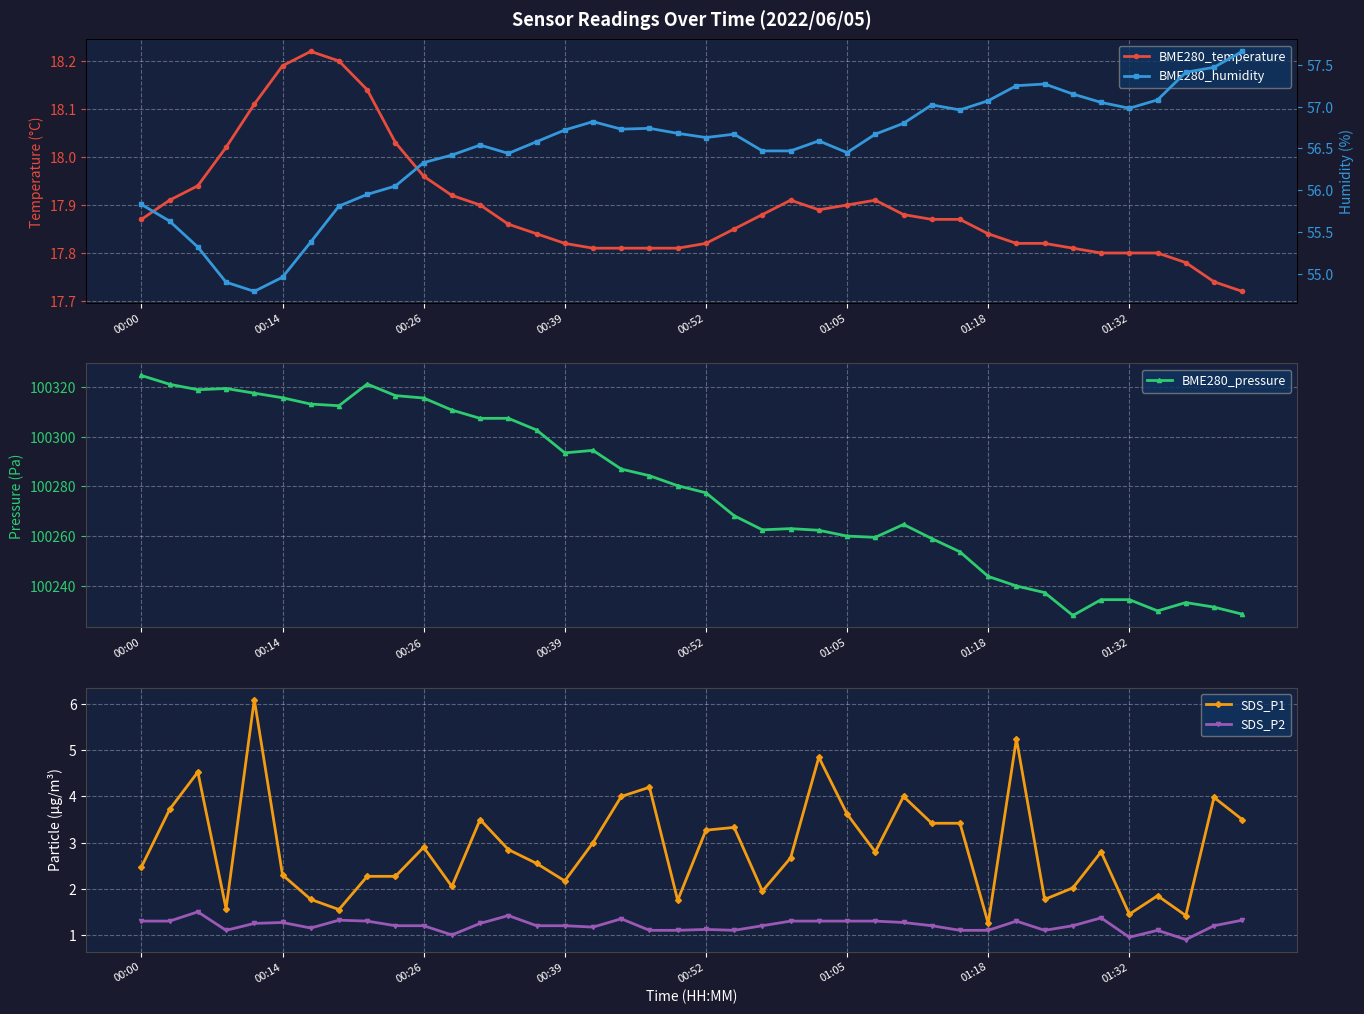

Reading right to left, list all the values displayed in this chart.

BME280_temperature: 17.7	17.7	17.8	17.8	17.8	17.8	17.8	17.8	17.8	17.8	17.9	17.9	17.9	17.9	17.9	17.9	17.9	17.9	17.9	17.8	17.8	17.8	17.8	17.8	17.8	17.8	17.9	17.9	17.9	18.0	18.0	18.1	18.2	18.2	18.2	18.1	18.0	17.9	17.9	17.9
BME280_pressure: 100228.7	100231.5	100233.4	100230.0	100234.5	100234.5	100228.2	100237.4	100240.0	100243.9	100253.7	100259.1	100264.7	100259.6	100260.1	100262.4	100263.1	100262.6	100268.2	100277.4	100280.3	100284.3	100286.9	100294.5	100293.5	100302.6	100307.3	100307.3	100310.6	100315.5	100316.4	100321.1	100312.4	100313.1	100315.6	100317.4	100319.3	100318.8	100321.0	100324.5
SDS_P1: 3.5	4.0	1.4	1.9	1.4	2.8	2.0	1.8	5.2	1.2	3.4	3.4	4.0	2.8	3.6	4.8	2.7	1.9	3.3	3.3	1.8	4.2	4.0	3.0	2.2	2.5	2.9	3.5	2.0	2.9	2.3	2.3	1.6	1.8	2.3	6.1	1.6	4.5	3.7	2.5
SDS_P2: 1.3	1.2	0.9	1.1	0.9	1.4	1.2	1.1	1.3	1.1	1.1	1.2	1.3	1.3	1.3	1.3	1.3	1.2	1.1	1.1	1.1	1.1	1.4	1.2	1.2	1.2	1.4	1.2	1.0	1.2	1.2	1.3	1.3	1.1	1.3	1.2	1.1	1.5	1.3	1.3
BME280_humidity: 57.7	57.5	57.4	57.1	57.0	57.0	57.1	57.3	57.2	57.1	57.0	57.0	56.8	56.7	56.5	56.6	56.5	56.5	56.7	56.6	56.7	56.7	56.7	56.8	56.7	56.6	56.4	56.5	56.4	56.3	56.0	56.0	55.8	55.4	55.0	54.8	54.9	55.3	55.6	55.8